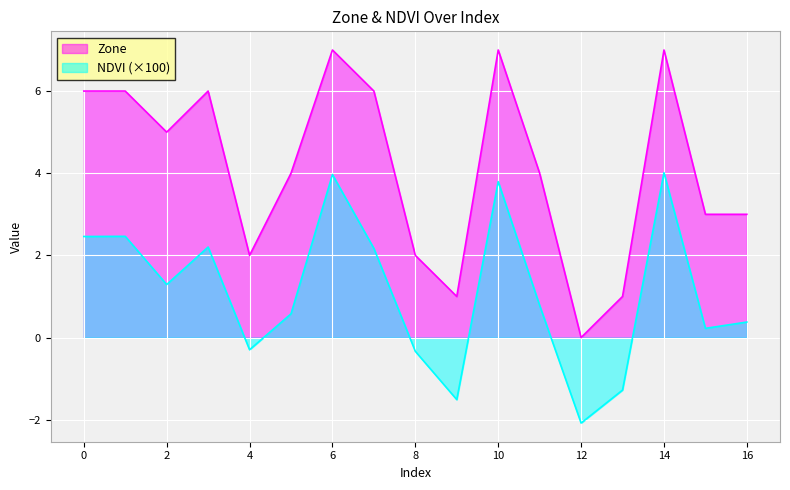

True or false: NDVI and Zone cross at least once.

False